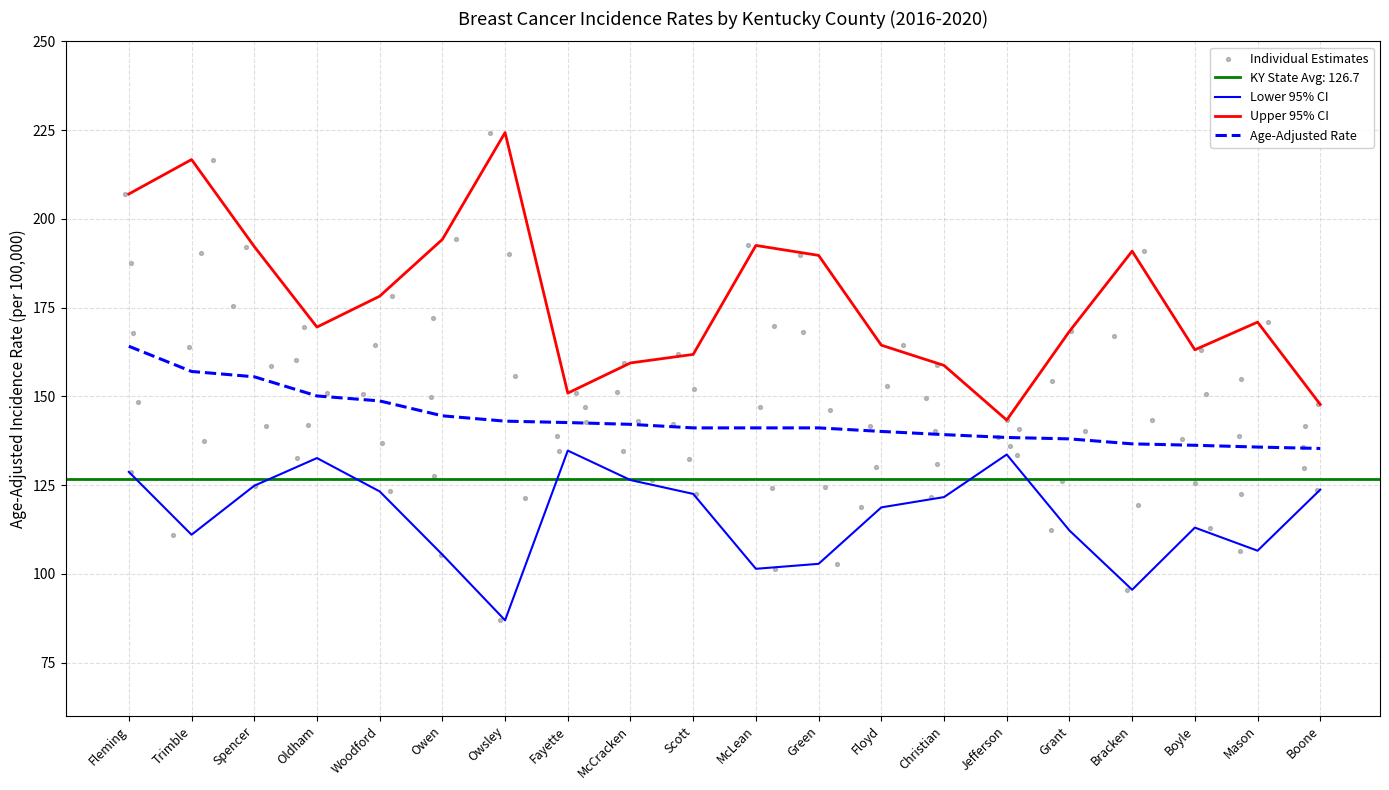

At how many categories does at least one series exceed 163?

14